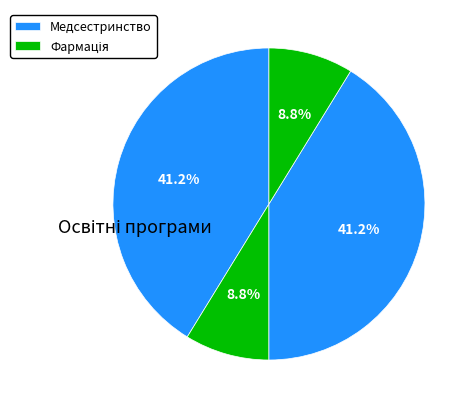

To the nearest percent, what is the difference between the largest and smallest slice percentages?

32%